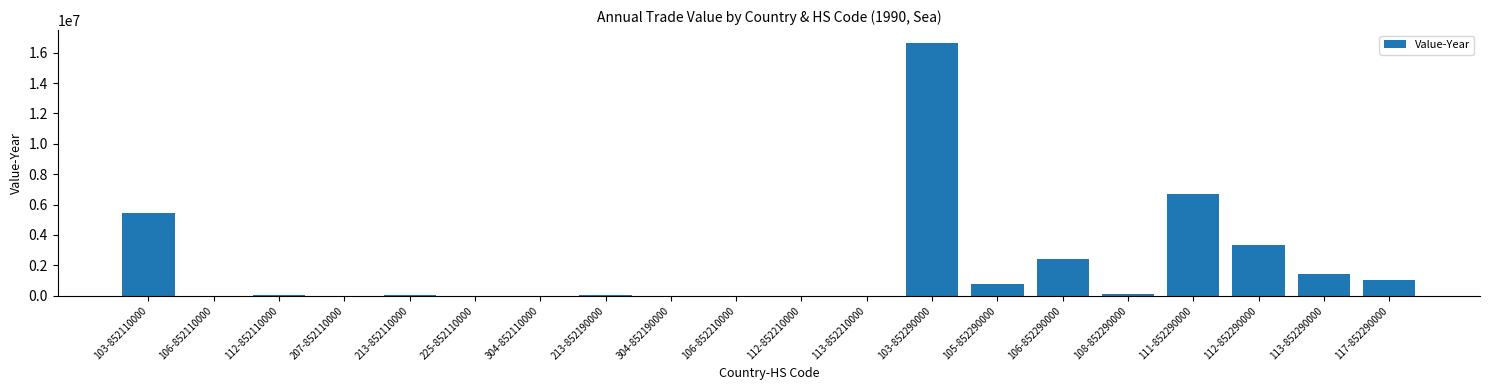

At which label is the value closest to 8327093?

111-852290000